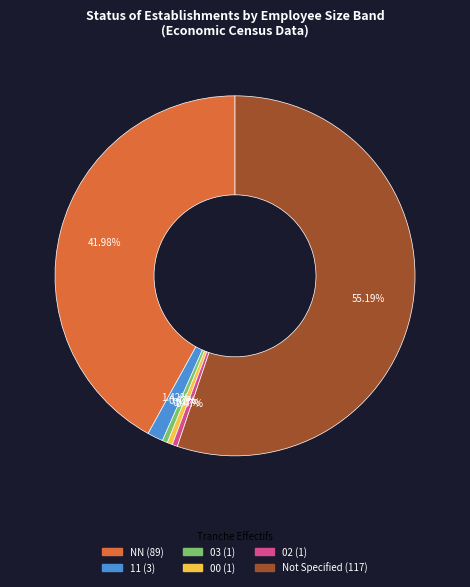

How many slices are in this pie chart?

6